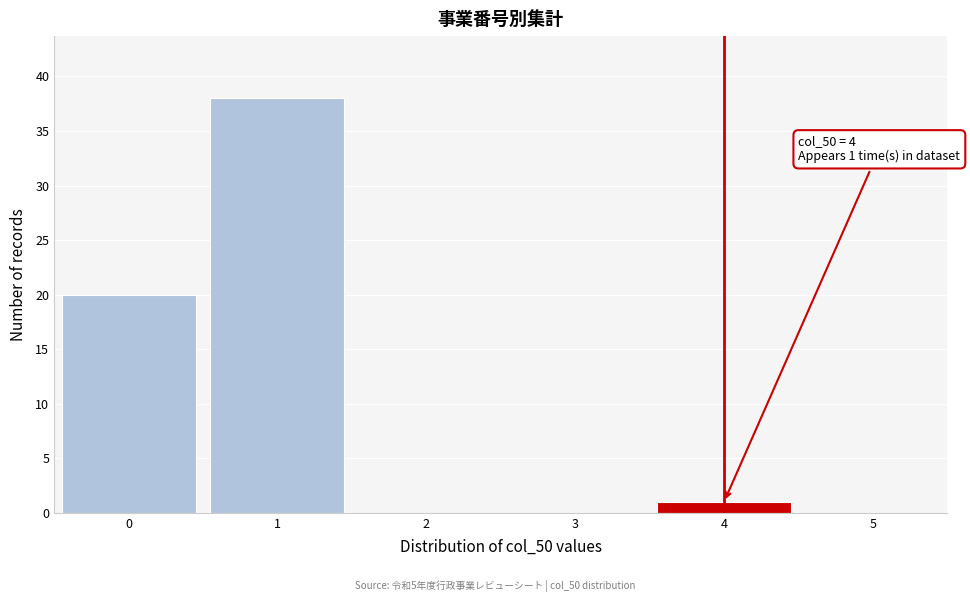

Which range on the x-axis has the tallest bar?

0.5 to 1.5